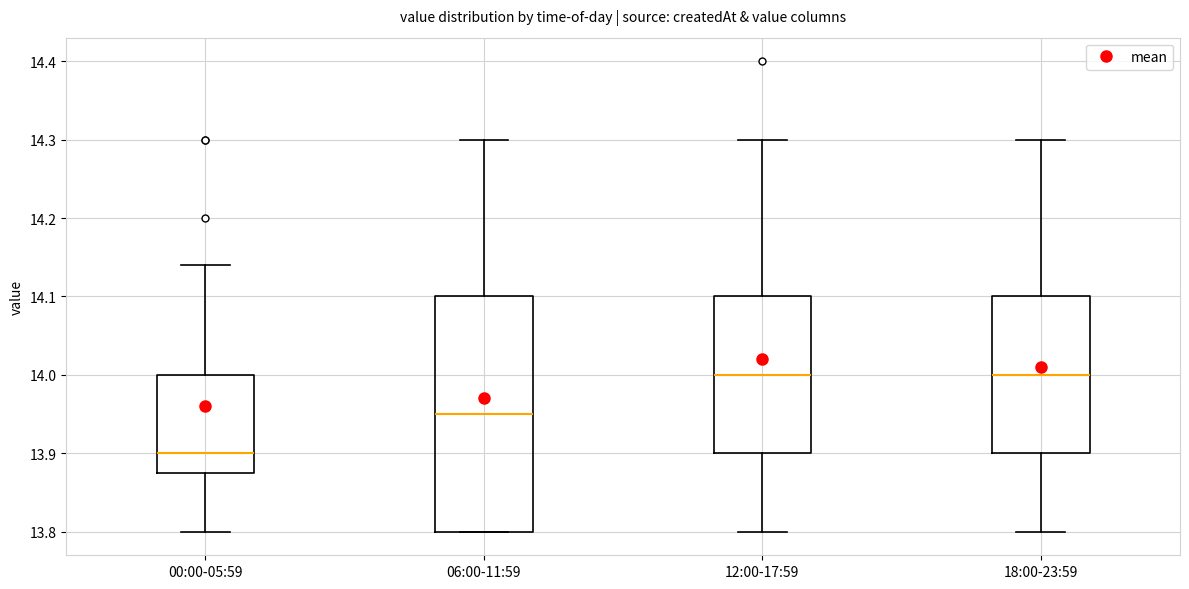

Comparing the boxes themselves (not the whiskers), which one is the tallest?

06:00-11:59